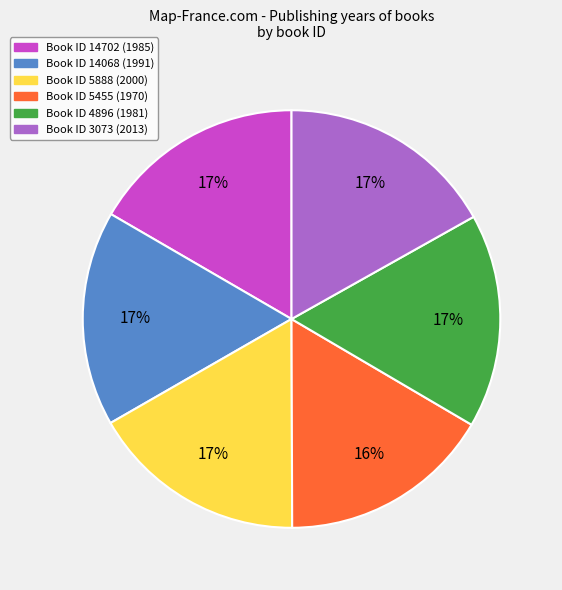

Does any single category account for the majority?

No